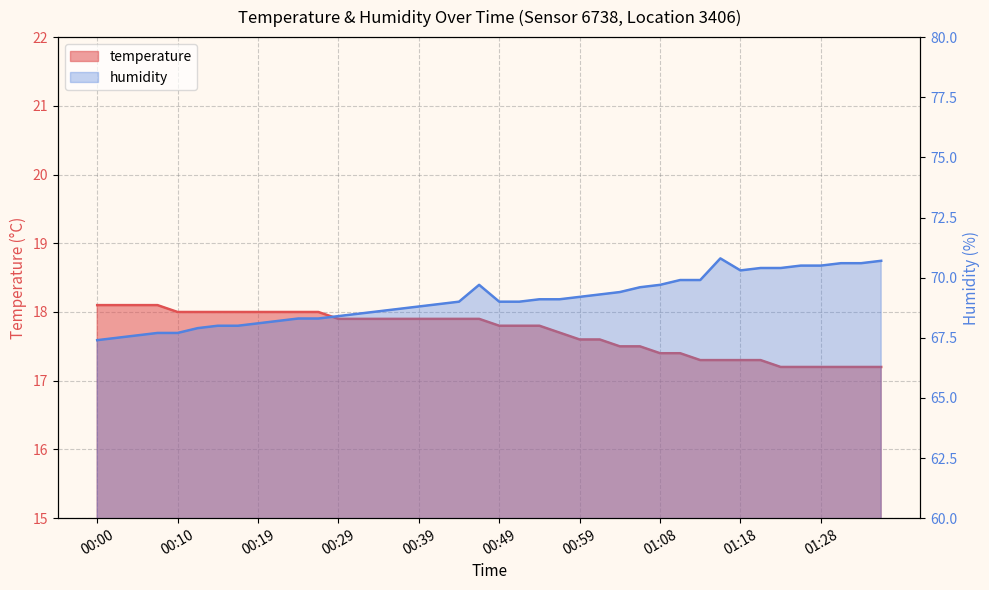

What is the difference between the humidity values at 01:18 and 00:05?

2.7